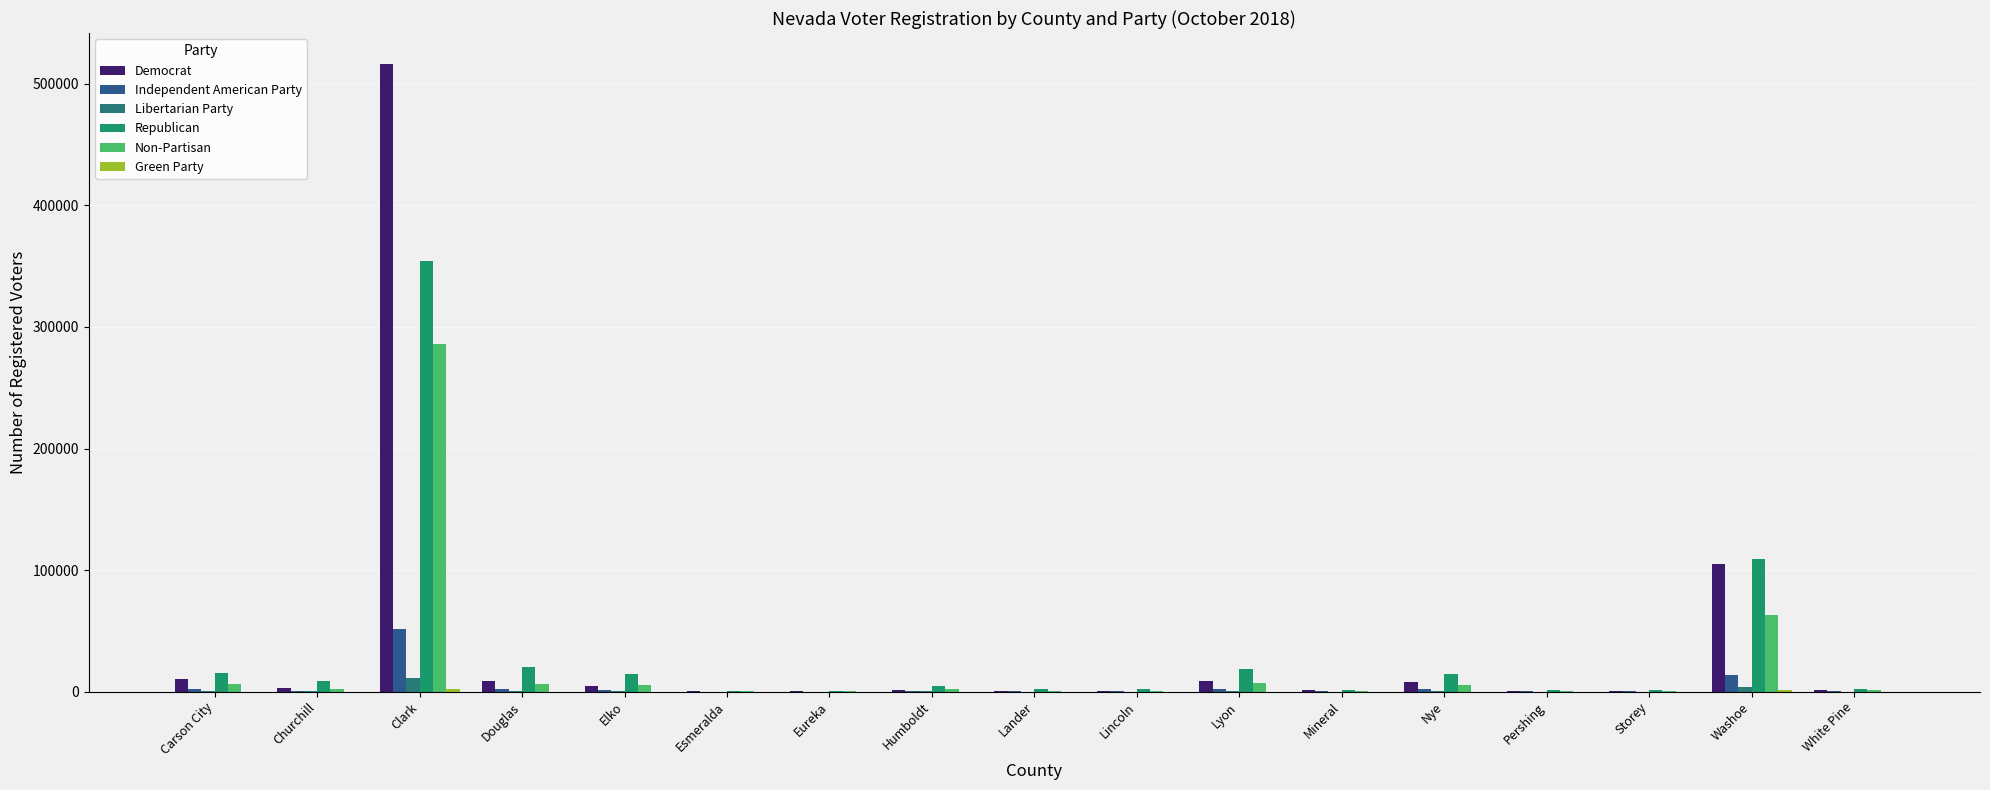

Count the number of categories in the chart.

17